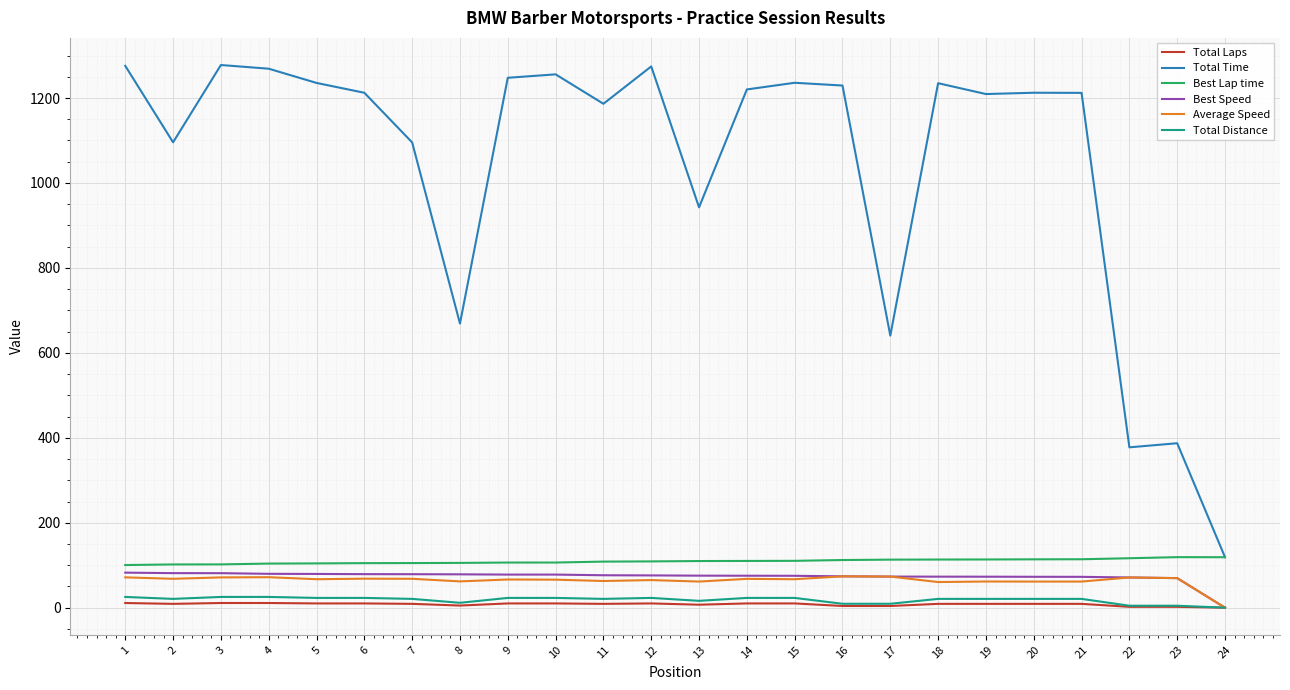

True or false: Total Time and Best Speed intersect in this chart.

False